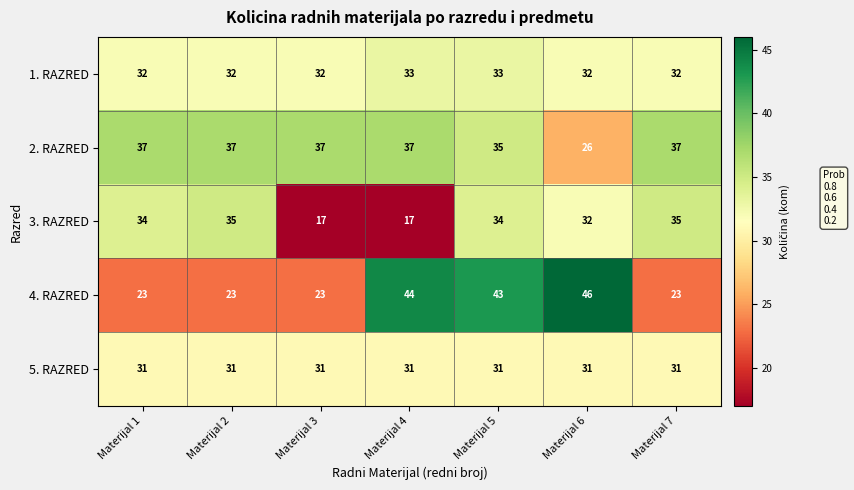

True or false: 3. RAZRED has a value of 14 at Materijal 6.

False